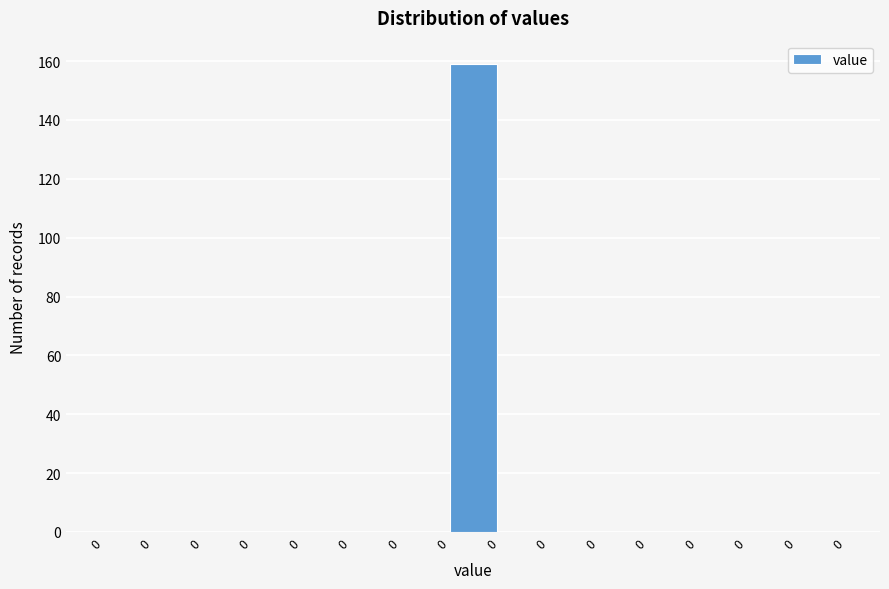

Count the number of categories in the chart.

15